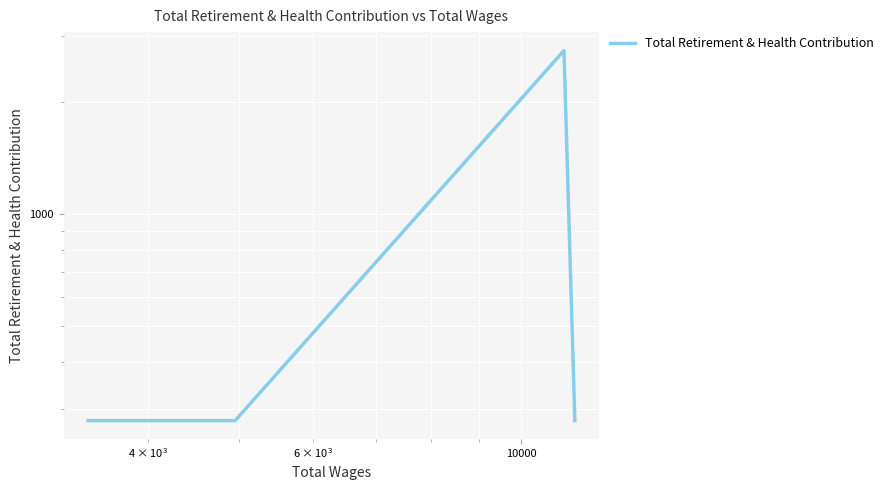

What is the difference between the maximum and minimum values?

2464